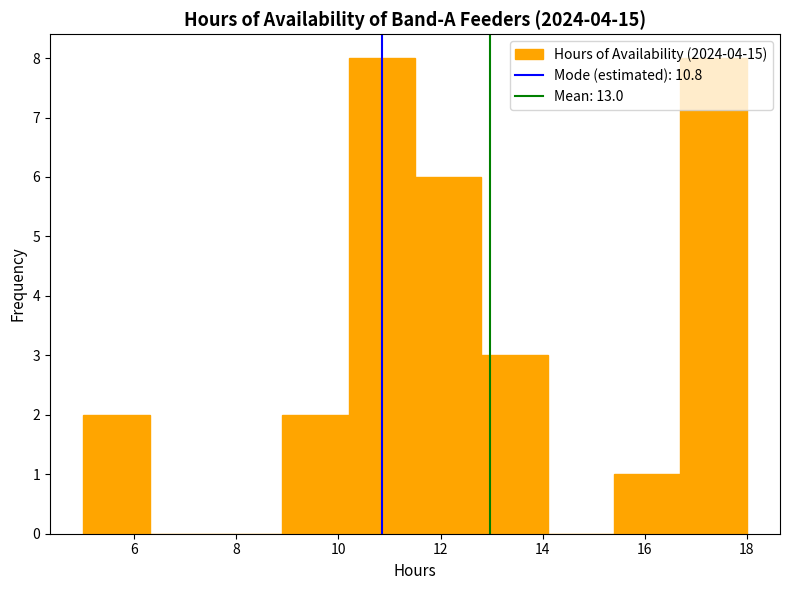

How tall is the bar that spans 15.4 to 16.7 on the x-axis? Neither the bar edges nor the heights are printed on the chart, so give them approximately, as read against the axes.

1